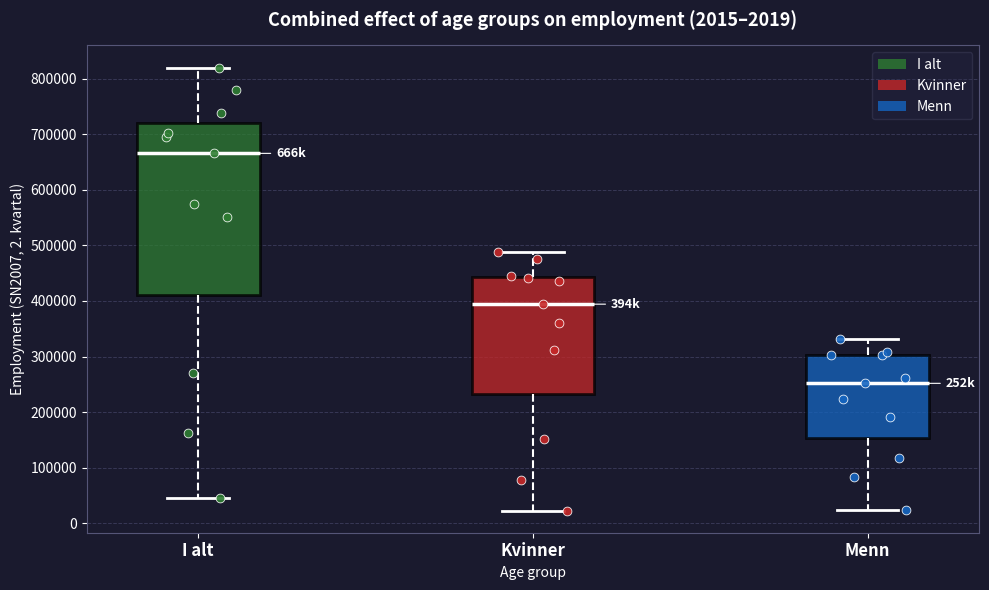

Comparing the boxes themselves (not the whiskers), which one is the tallest?

I alt